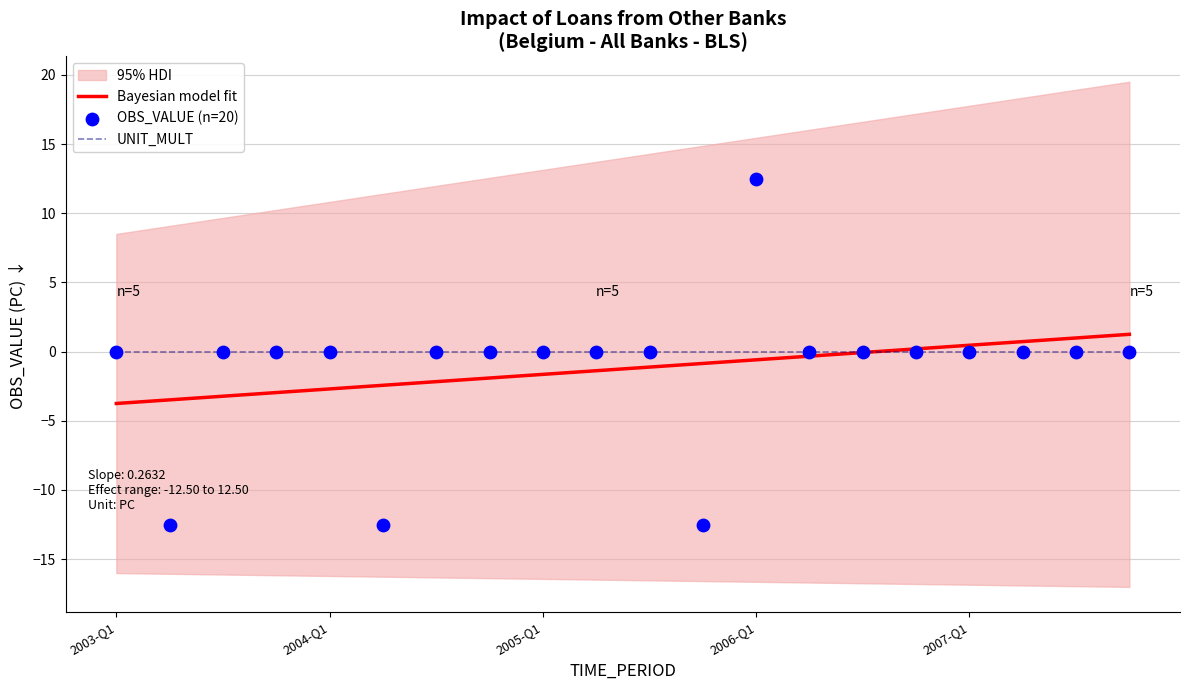

Is the value of Bayesian model fit at 8 greater than the value of OBS_VALUE (n=20) at 5?

Yes